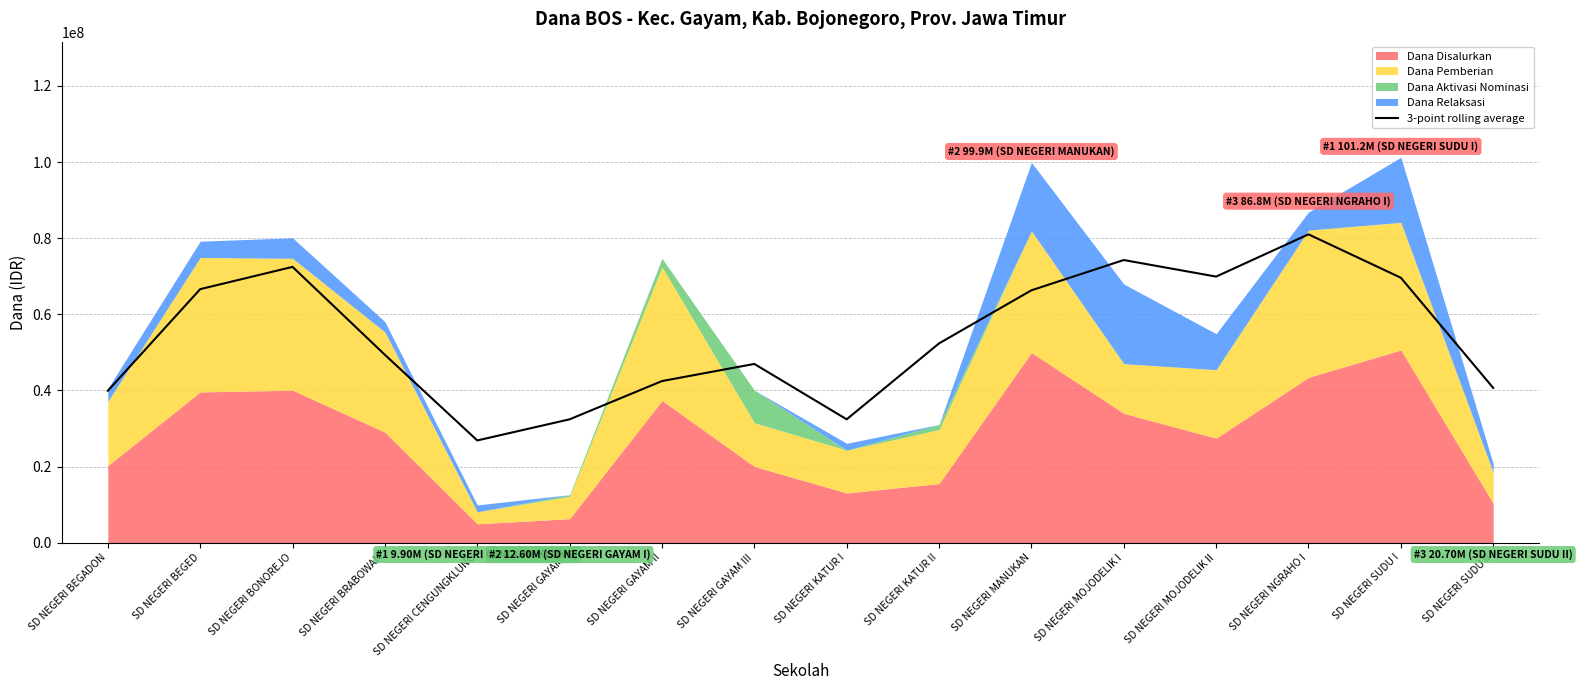

What is the difference between the maximum and minimum values?

54150000